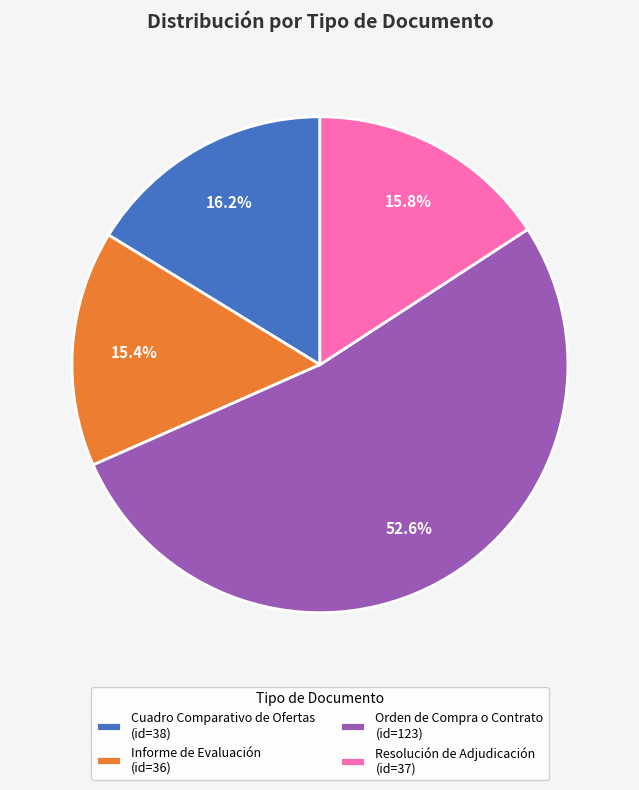

Combined, what portion of the pie is Informe de Evaluación (id=36) and Cuadro Comparativo de Ofertas (id=38)?

31.6%